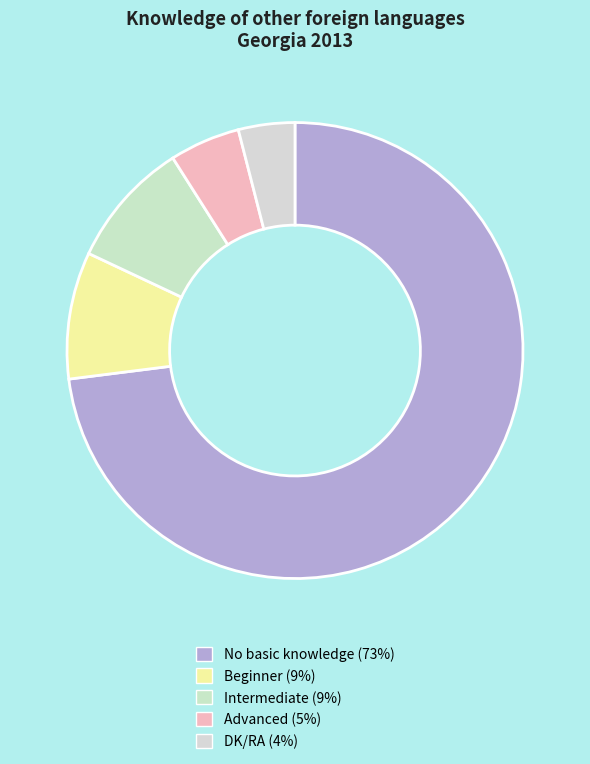

Is it true that Intermediate is 9% of the pie?

True